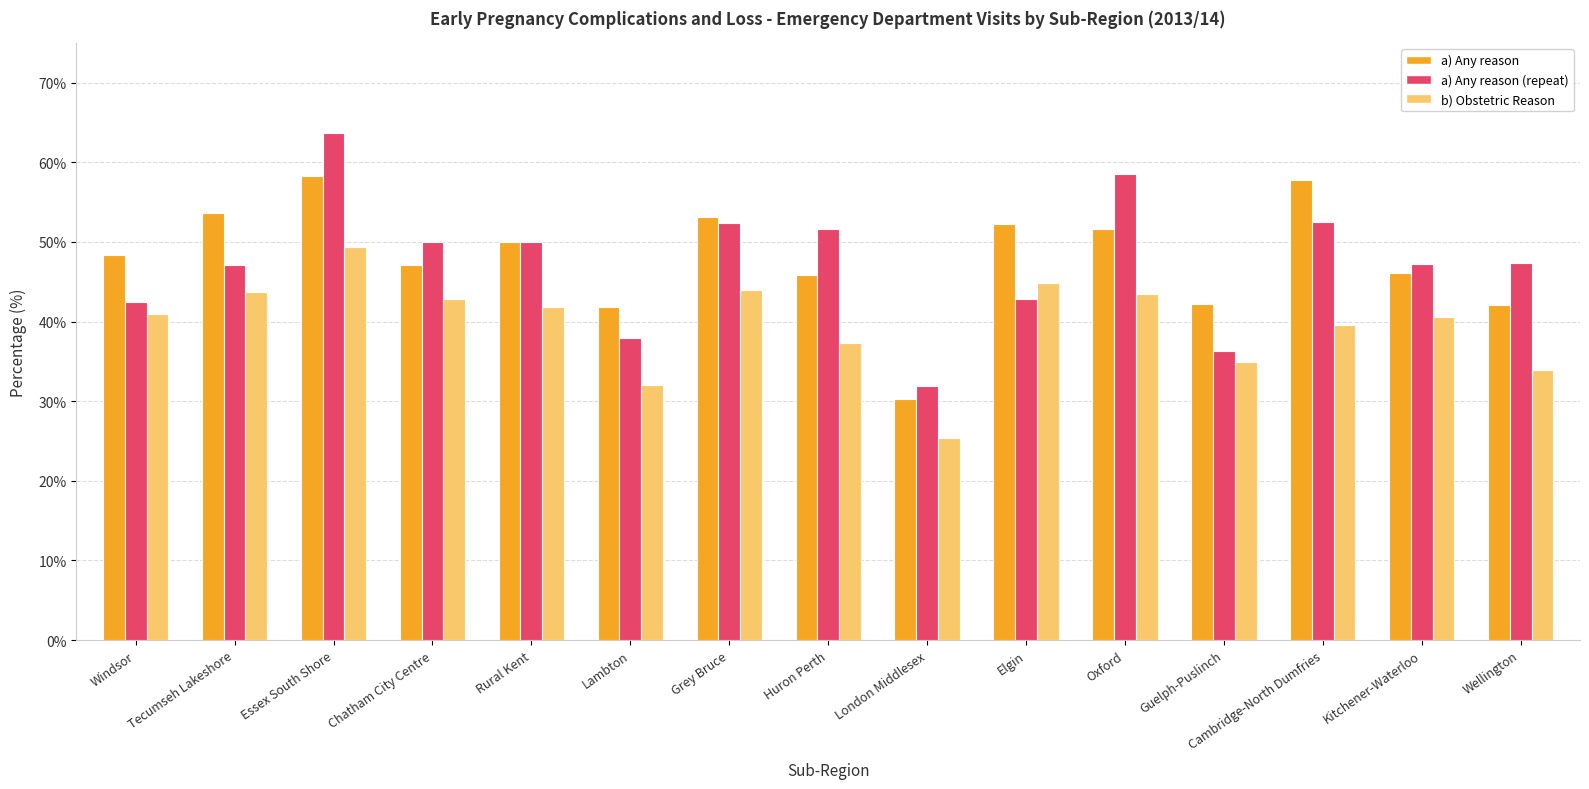

What is the value of the a) Any reason bar at the 12th from the left?

42.2